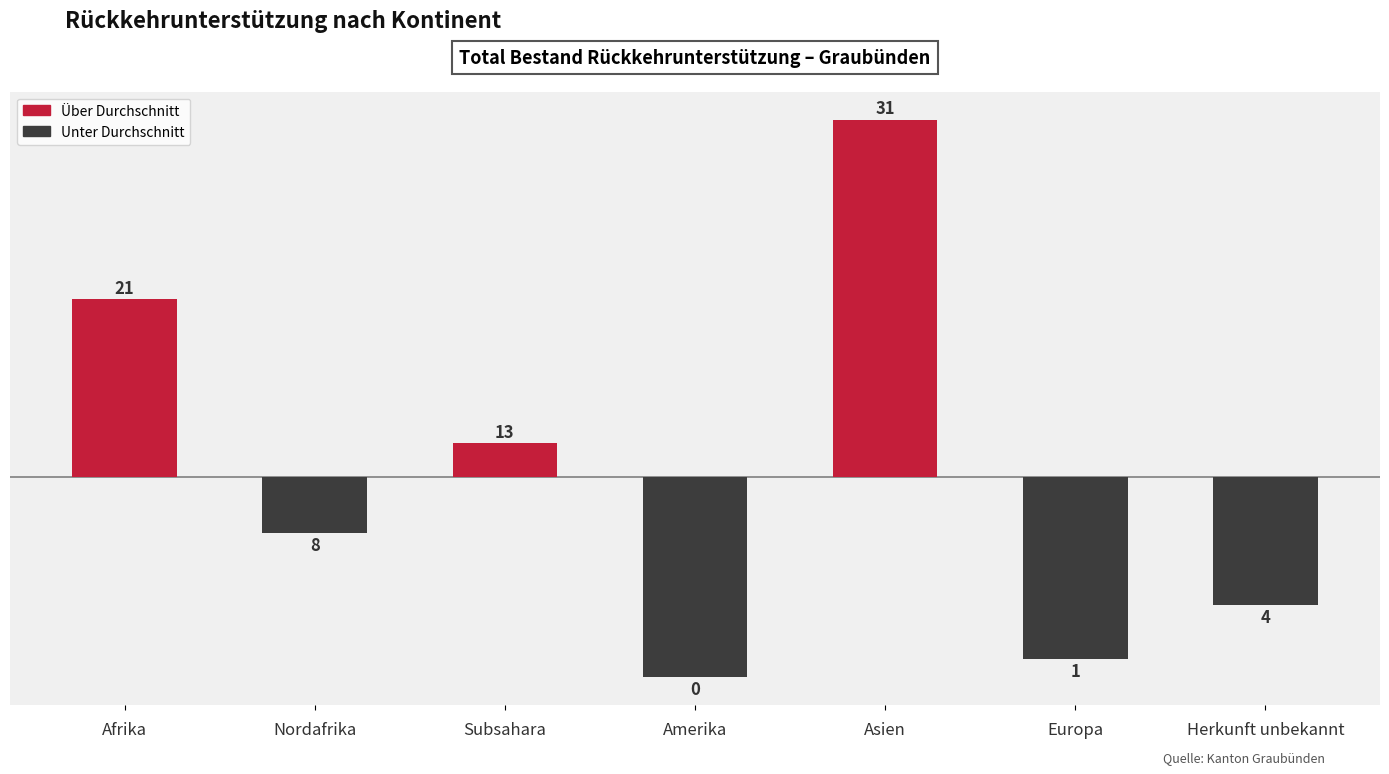

Does the chart contain any negative values?

Yes